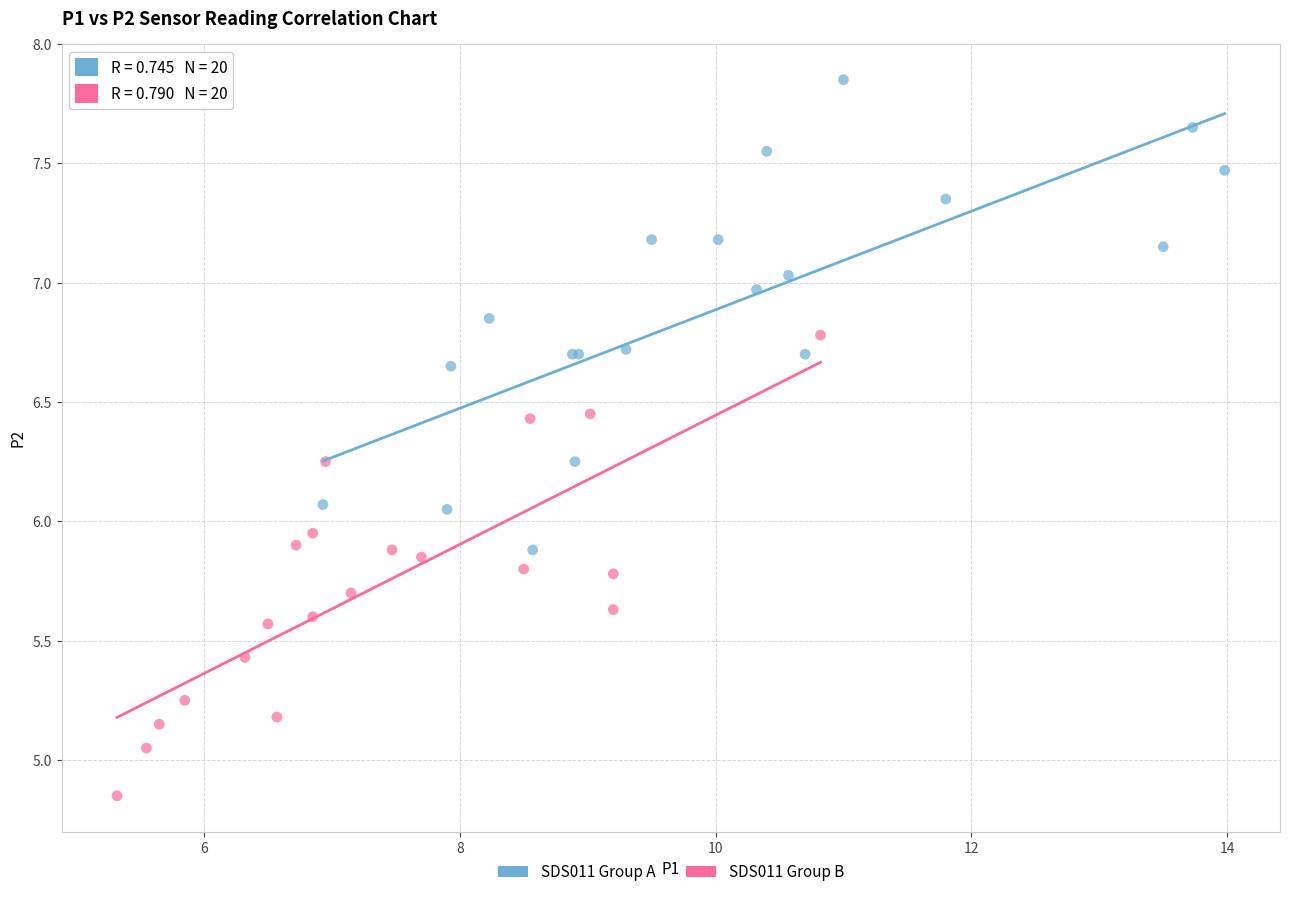

Which series contains the highest Y value?

SDS011 Group A